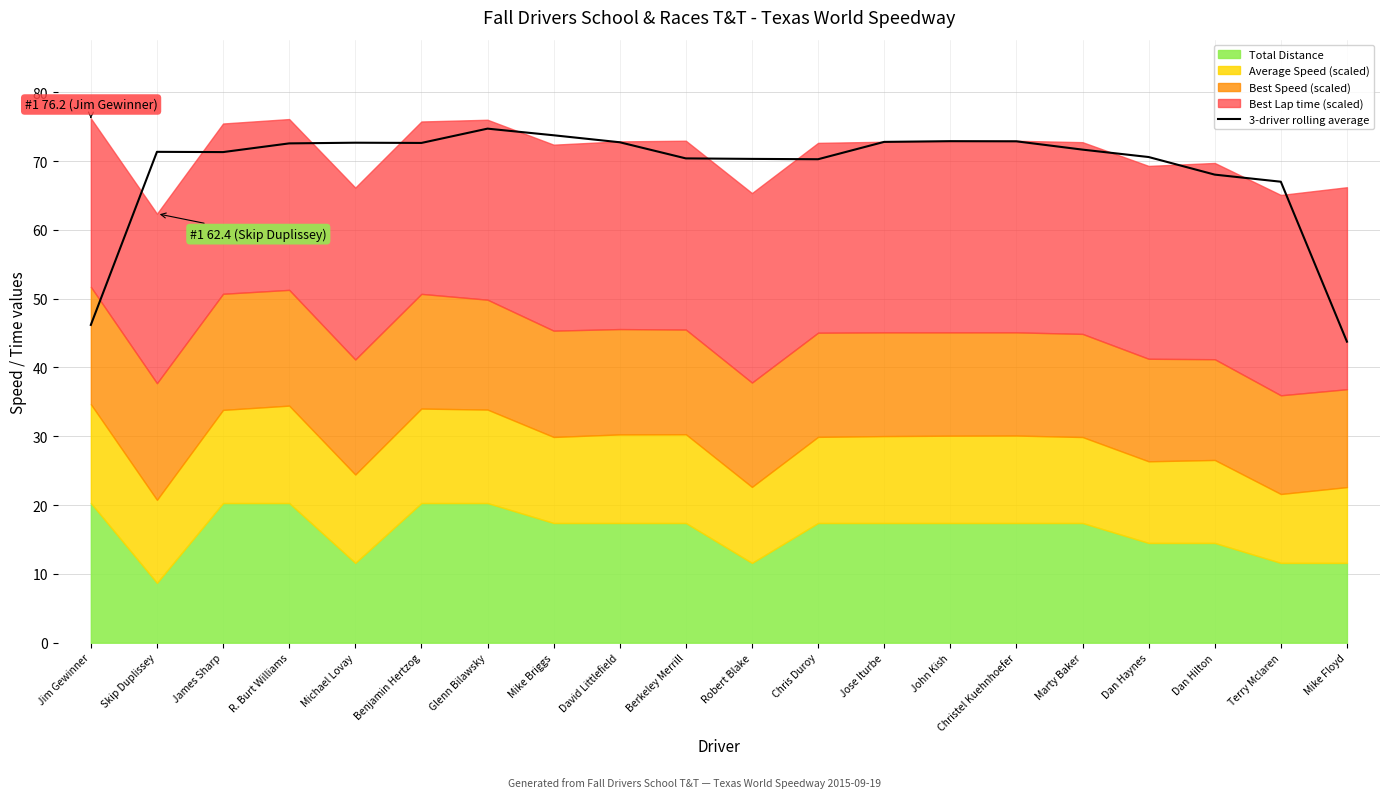

Approximately how many times larger is the value at Mike Floyd compared to John Kish?

0.6